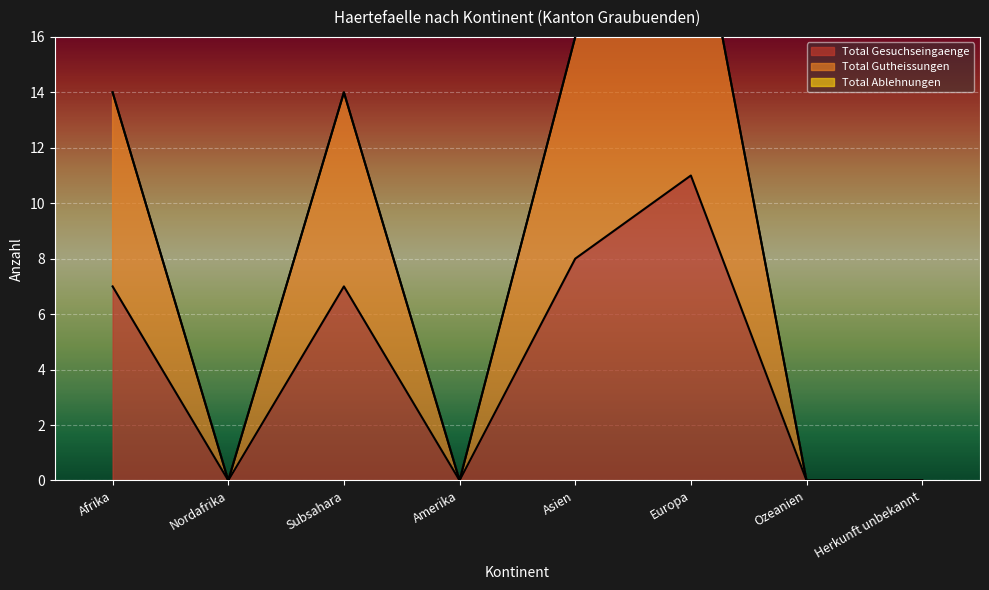

True or false: Total Gesuchseingaenge has a value of 2 at Asien.

False